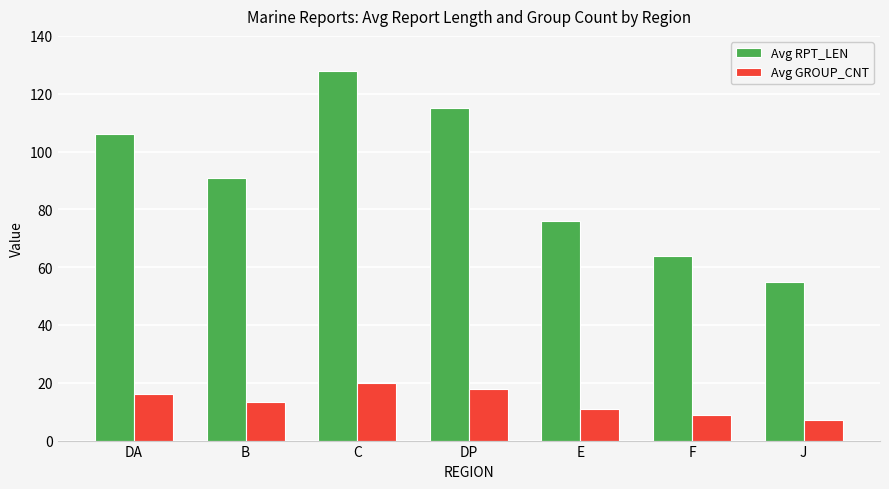

Is it true that Avg GROUP_CNT equals 20.0 at C?

True